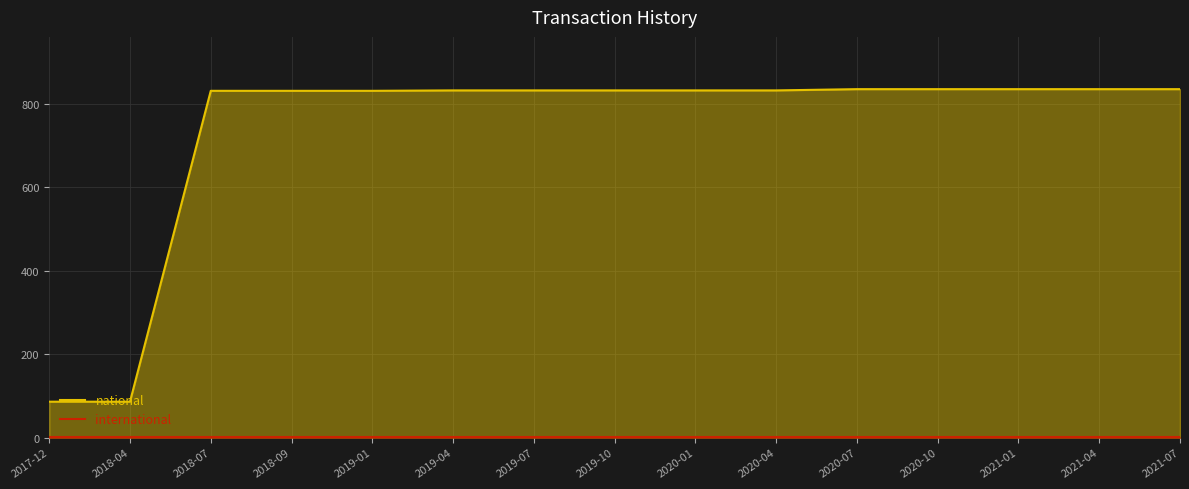

Rank the series at 2018-09 from lowest to highest value.

international, national